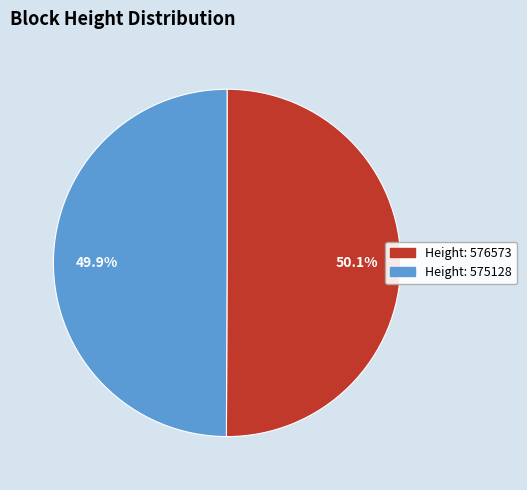

Does any single category account for the majority?

Yes